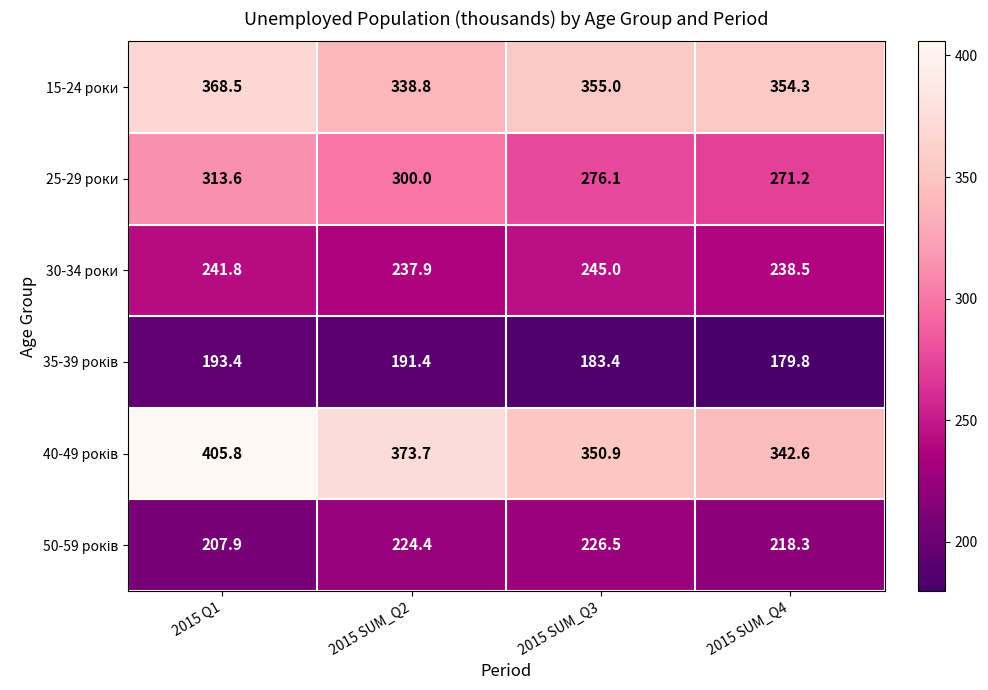

Is it true that 15-24 роки equals 502.7 at 2015 SUM_Q4?

False